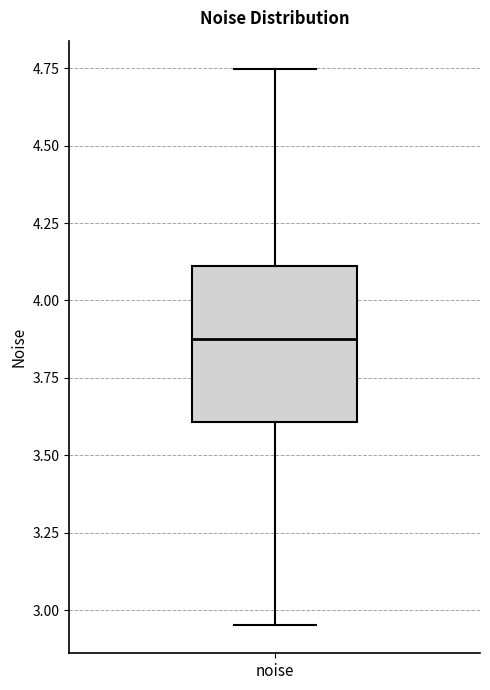

Where does the lower whisker of the box for noise end on the y-axis? The values are not printed on the chart, so give them approximately, as read against the axis.

2.95